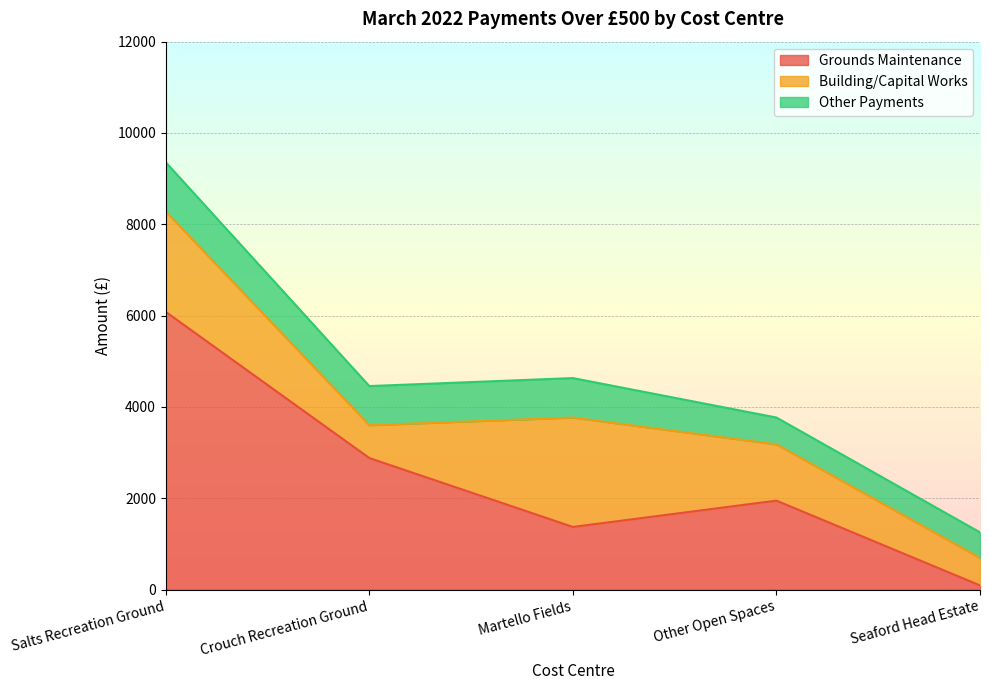

Reading left to right, transcribe all the data shown in this chart.

Grounds Maintenance: 6082.2	2881.3	1372.4	1948.6	92.0
Building/Capital Works: 2200.0	720.0	2396.2	1233.0	601.4
Other Payments: 1076.6	856.3	864.0	587.1	560.6